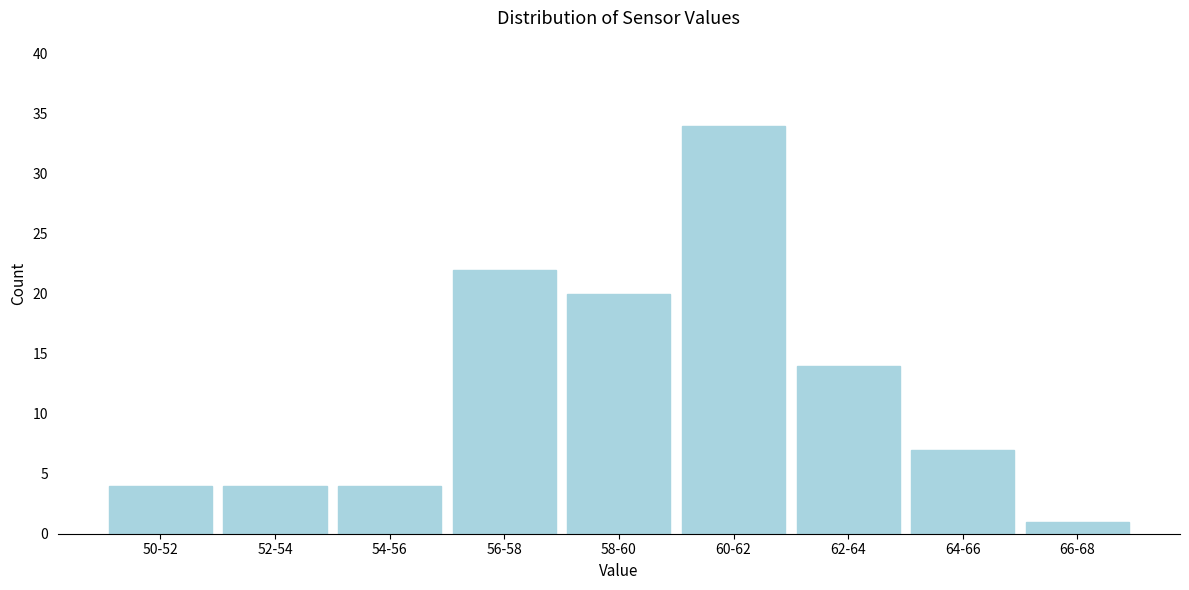

Reading left to right, what are all the values shown in this chart?

4	4	4	22	20	34	14	7	1